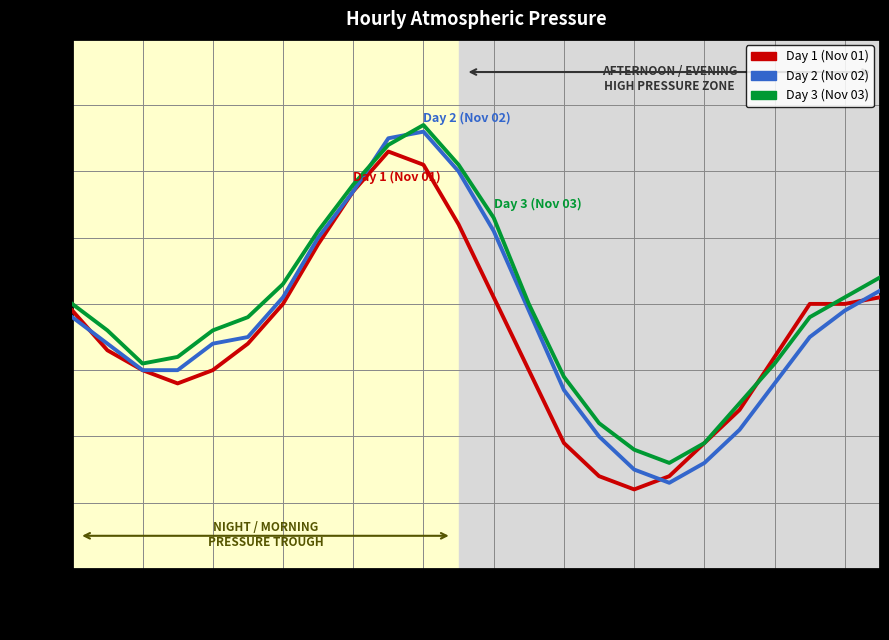

What is the minimum value for Day 2 (Nov 02)?

995.3